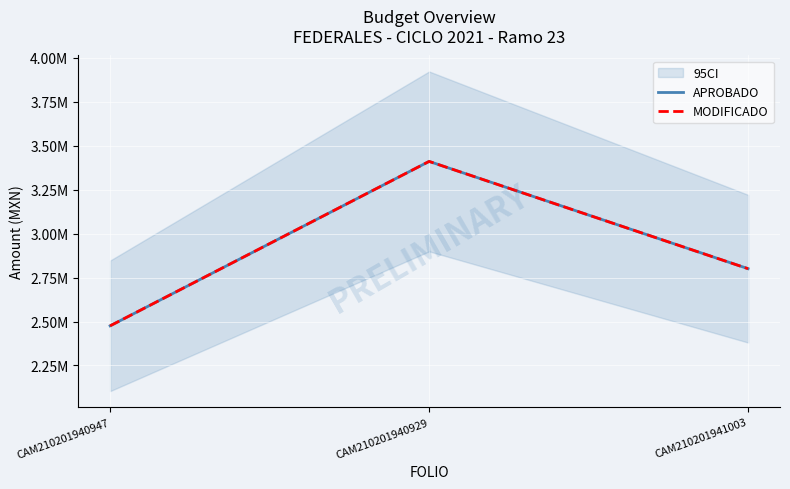

What is the sum of the APROBADO values at CAM210201941003 and CAM210201940929?

6210960.1